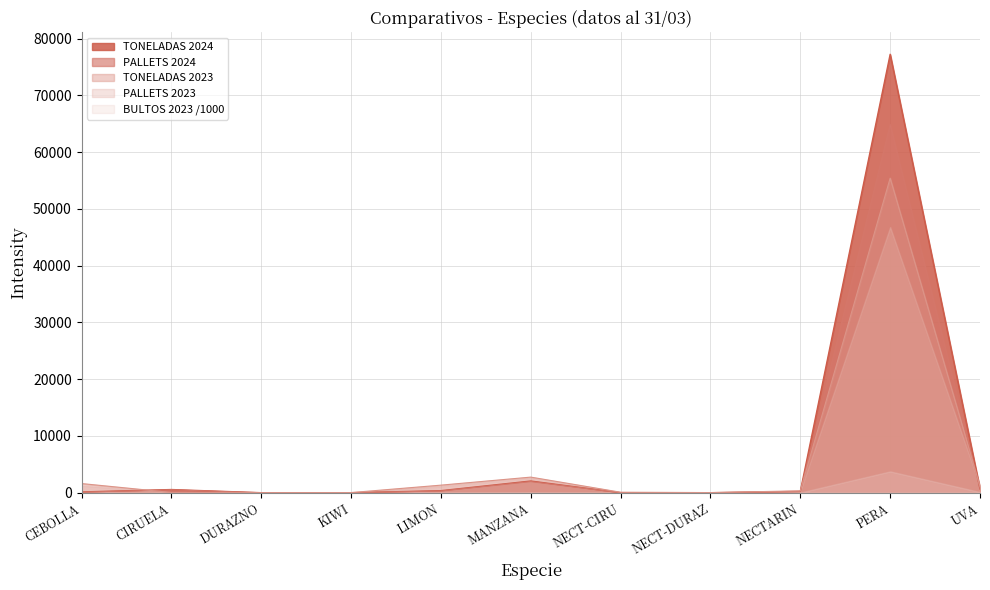

True or false: BULTOS 2023 has more than 0 interior local peaks.

True